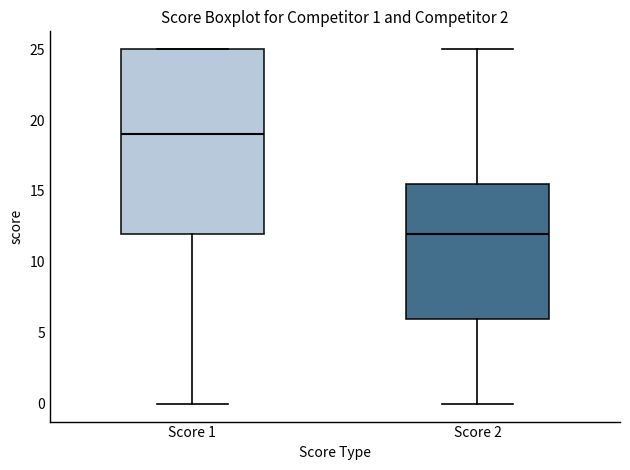

Which box has the highest median line?

Score 1